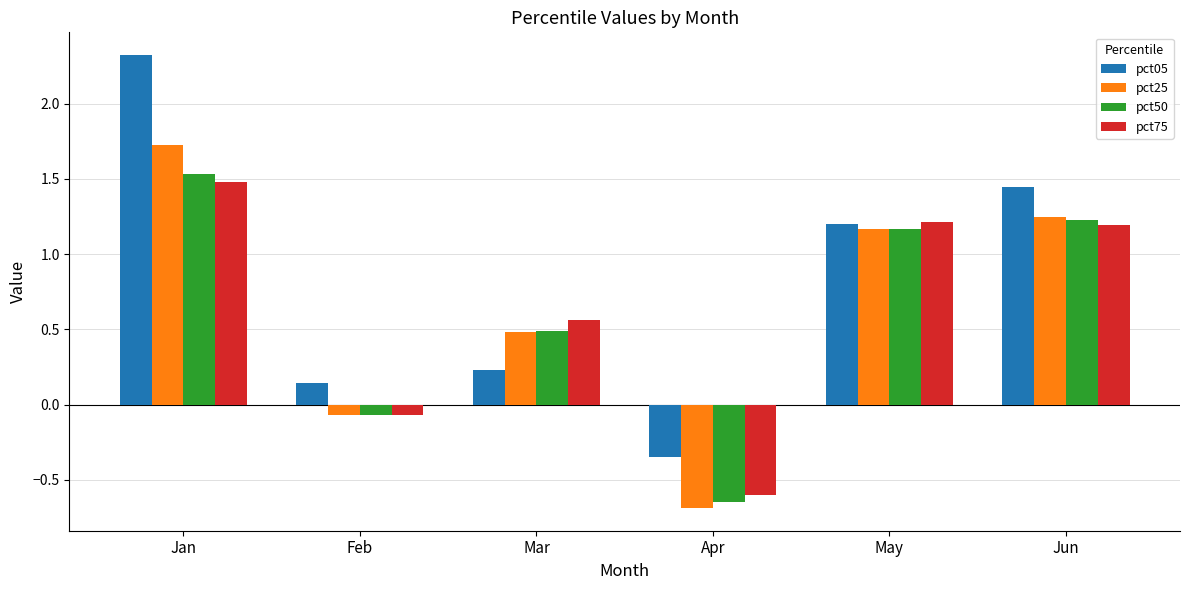

What is the difference between the highest and lowest values at Jan?

0.8